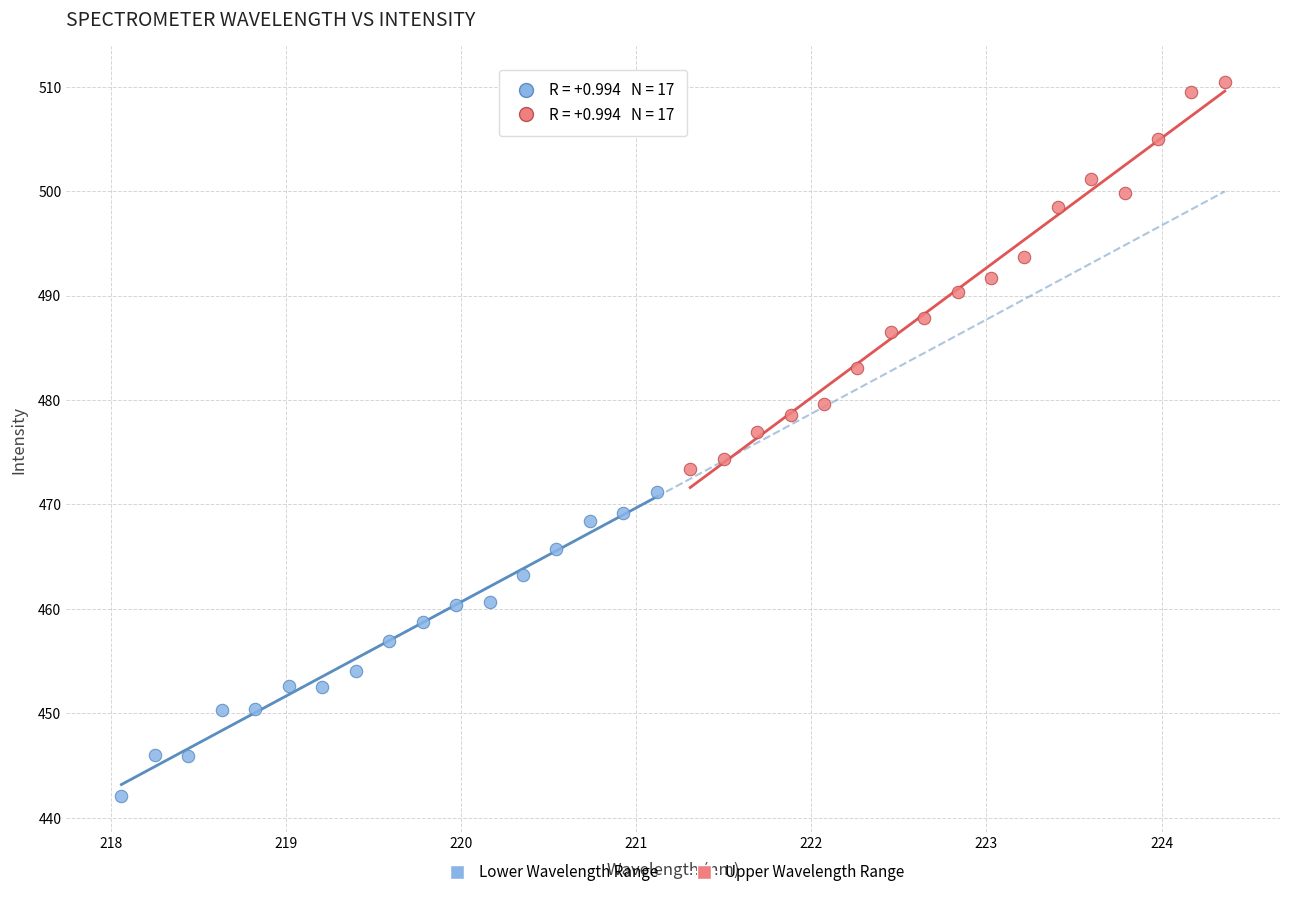

Which series reaches the maximum Y coordinate?

Upper Wavelength Range